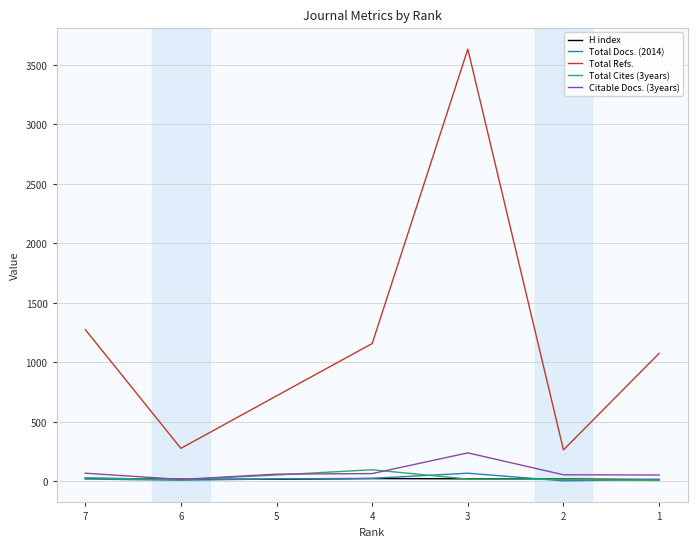

The value of Total Refs. at 3 is 3633. True or false?

True